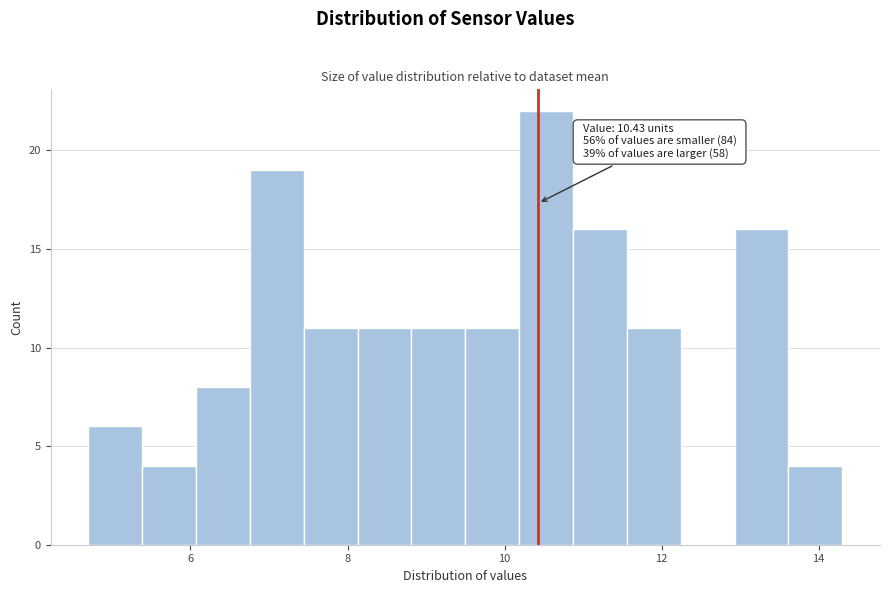

Read against the x-axis, roughly where is the centre of the tallest bar?

10.6